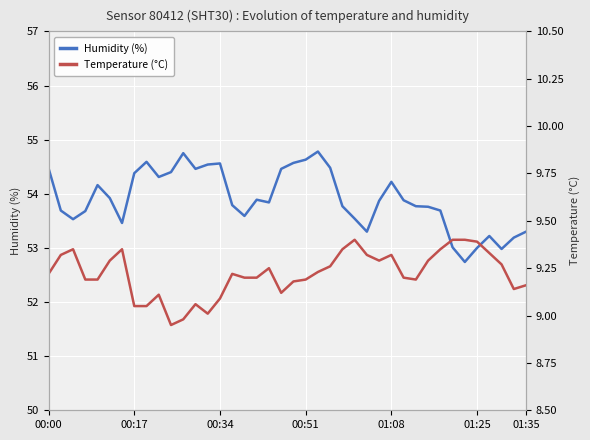

What is the minimum value shown in the chart?

8.9